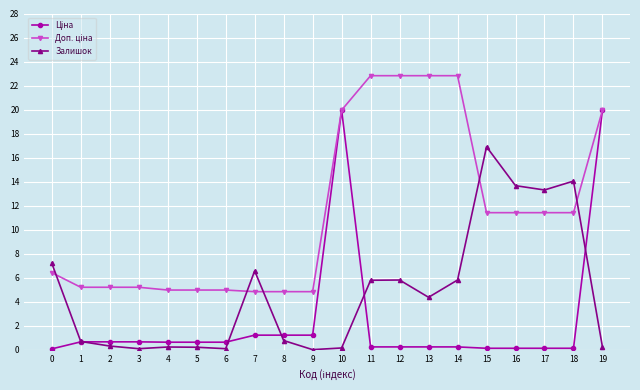

True or false: Залишок has more than 1 points higher than both neighbors.

True